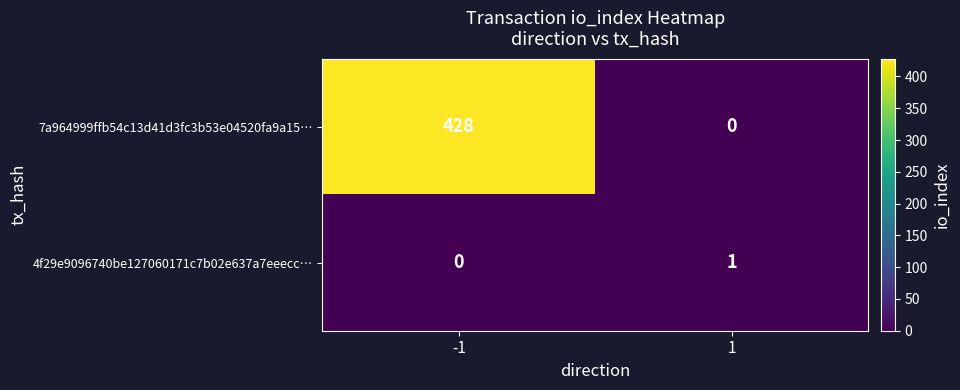

Reading right to left, what are all the values shown in this chart?

7a964999ffb54c13d41d3fc3b53e04520fa9a15…: 0	428
4f29e9096740be127060171c7b02e637a7eeecc…: 1	0